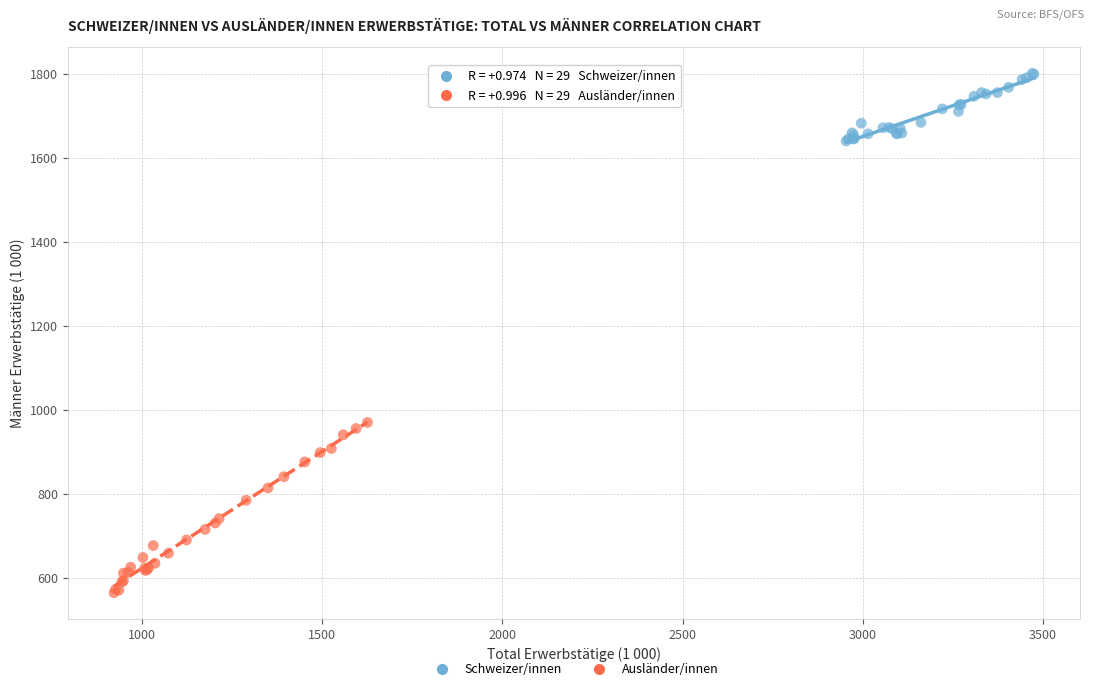

Which series contains the lowest Y value?

Ausländer/innen